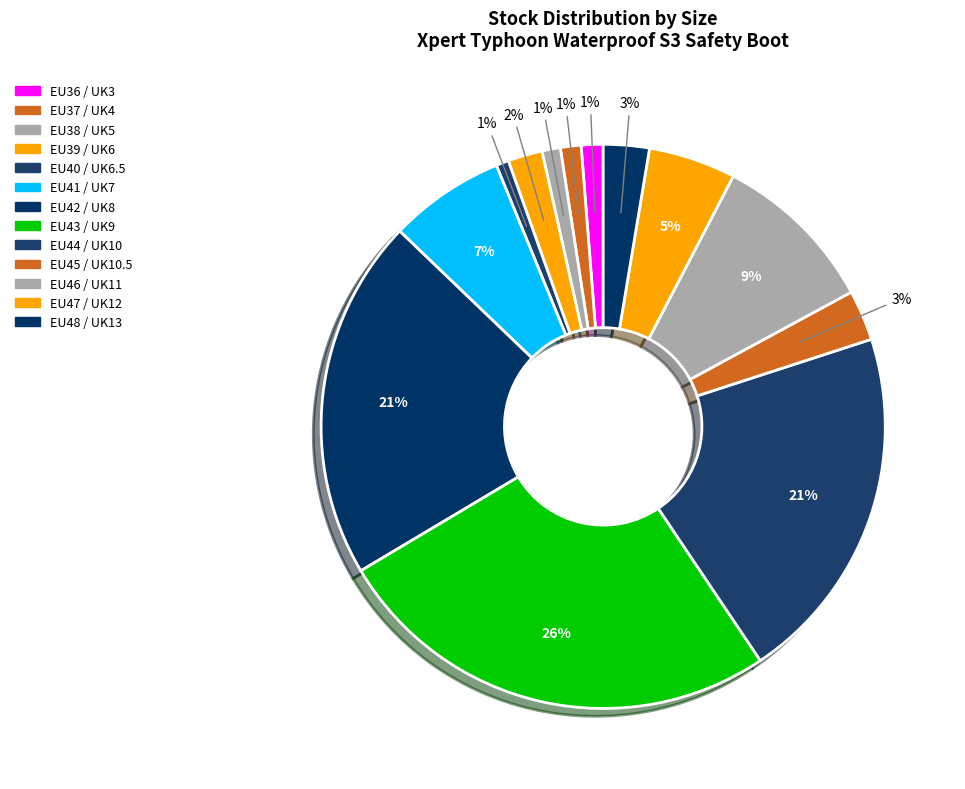

Approximately how many times larger is the value at EU42 / UK8 compared to EU48 / UK13?

7.9